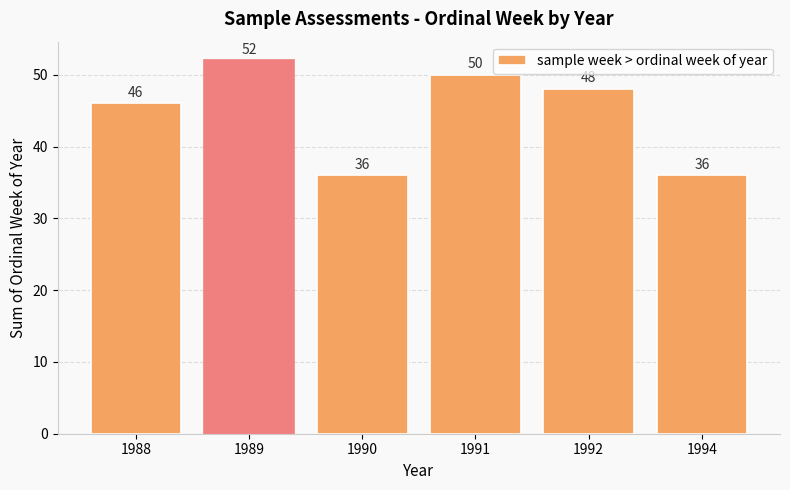

What is the value of the 4th bar from the left?

50